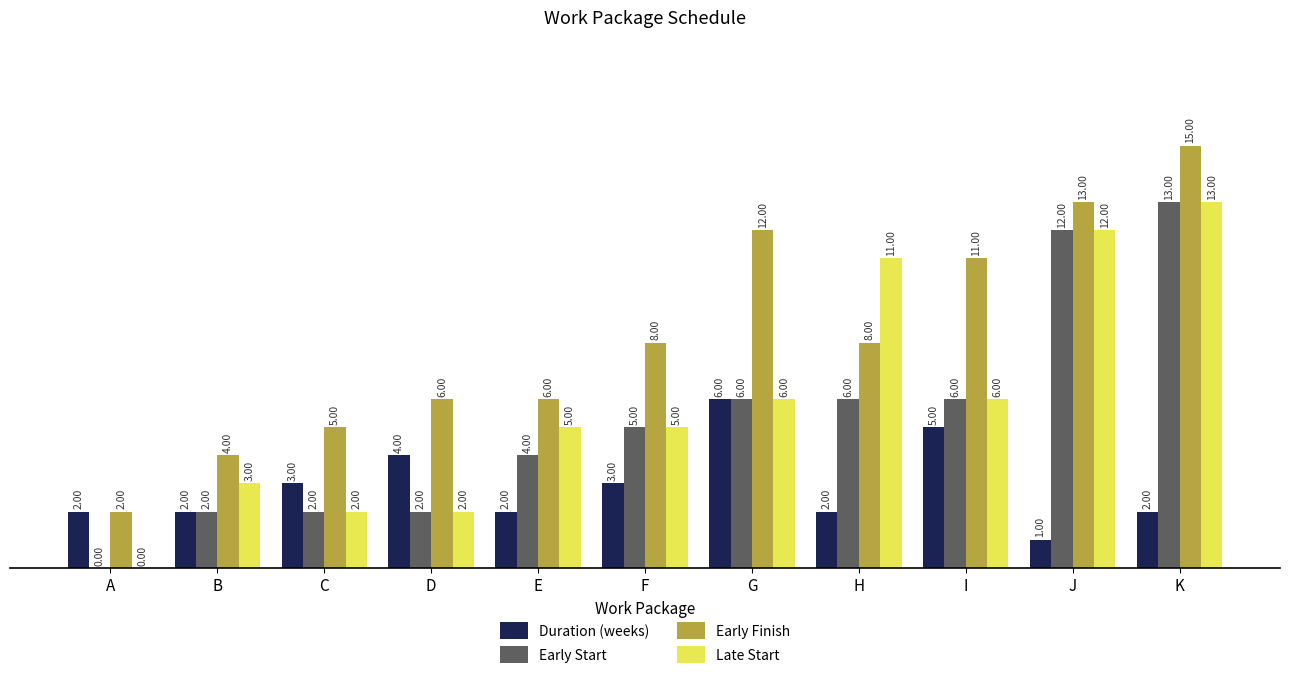

Which category has the highest value across all series?

K